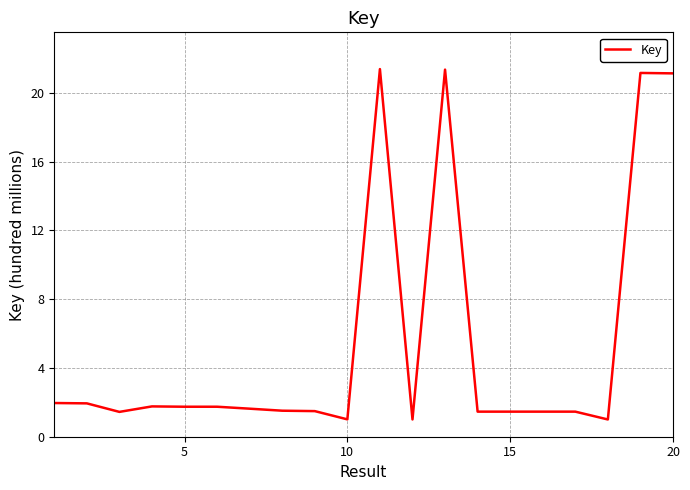

What is the smallest value displayed?

1.0